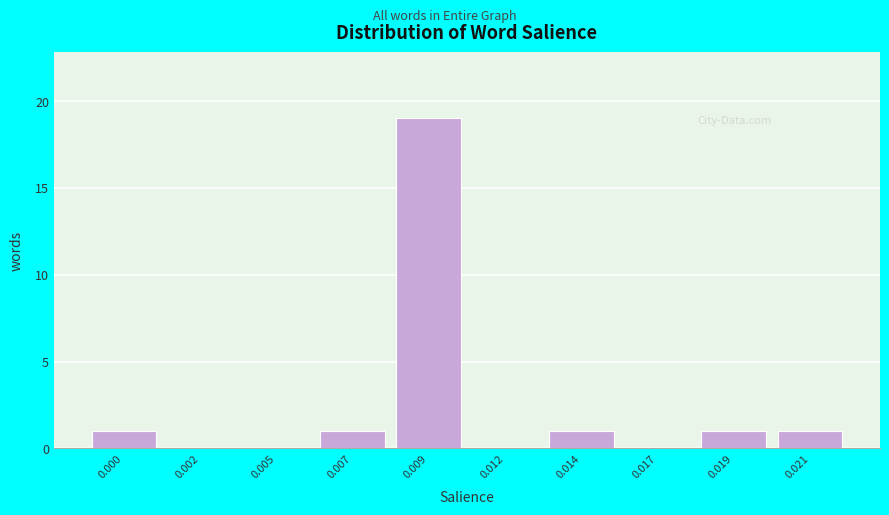

Reading left to right, transcribe all the data shown in this chart.

0.000=1	0.002=0	0.005=0	0.007=1	0.009=19	0.012=0	0.014=1	0.017=0	0.019=1	0.021=1